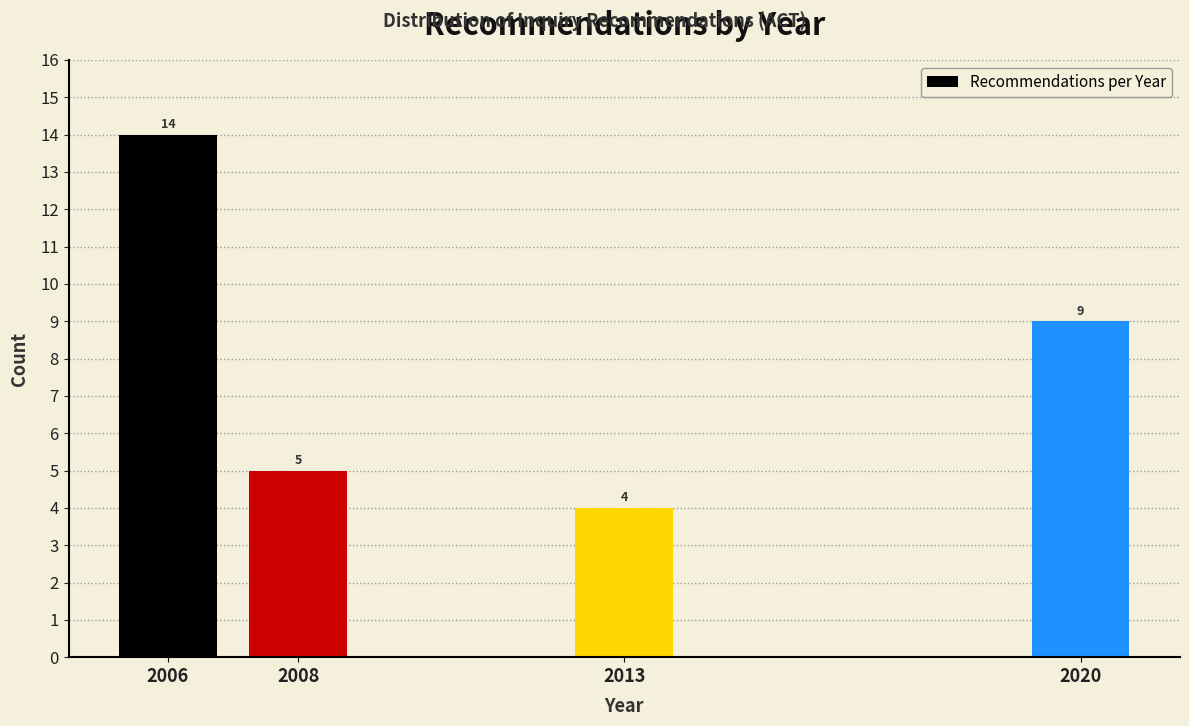

Reading left to right, what are all the values shown in this chart?

2006=14	2008=5	2013=4	2020=9